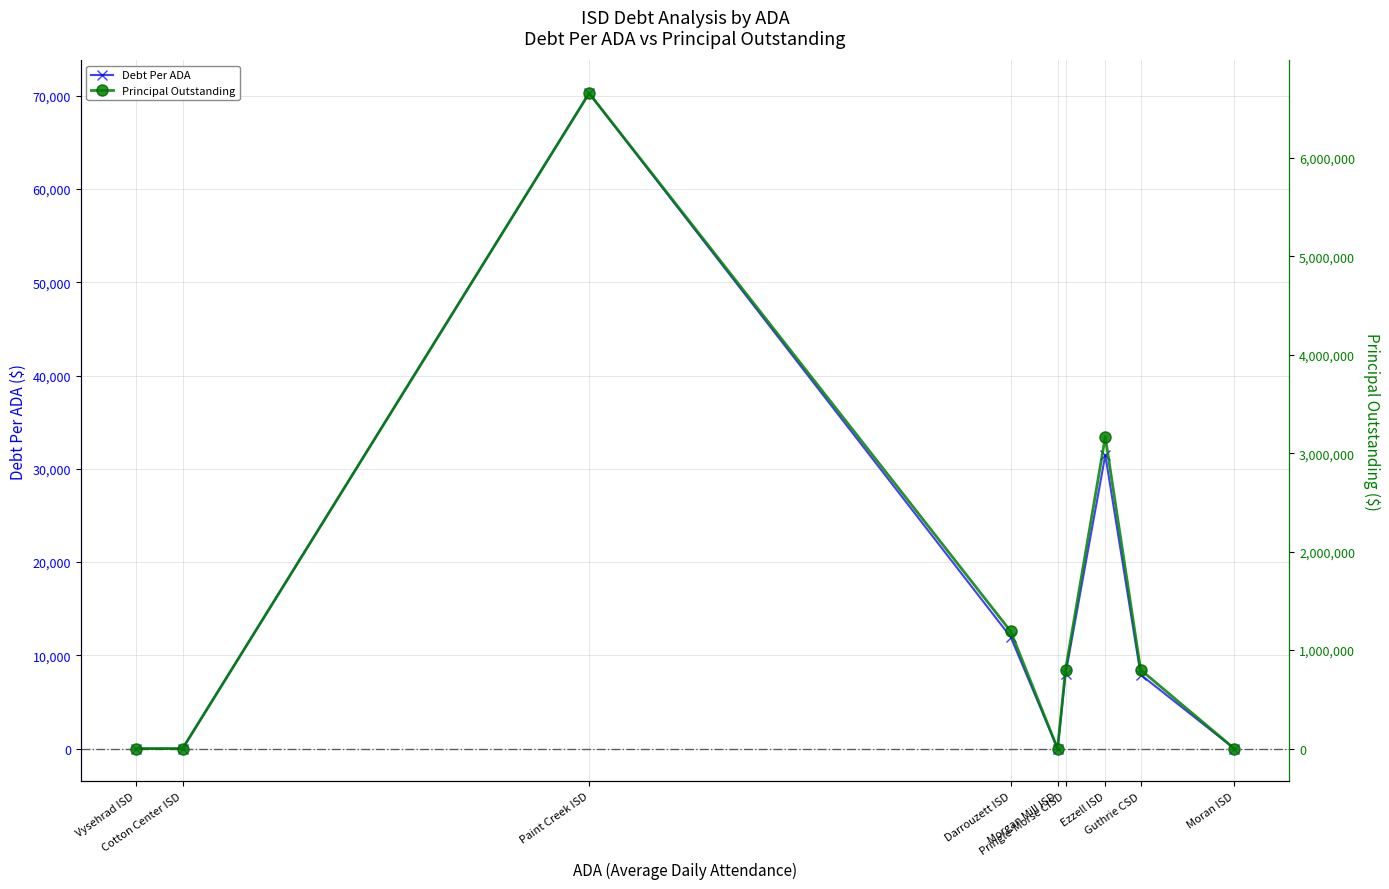

In PrincipalOutstanding, how many points are lower than both neighbors (excluding endpoints)?

1